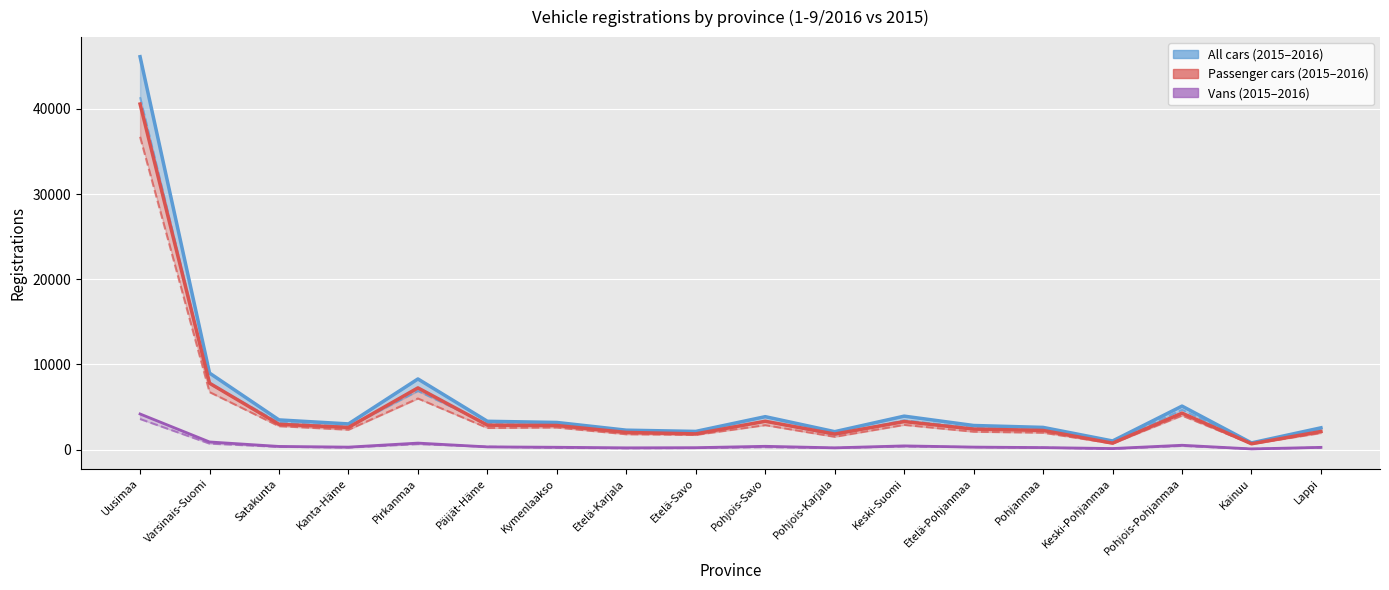

Where does the Passenger cars 2016 series first go above 2823?

Uusimaa